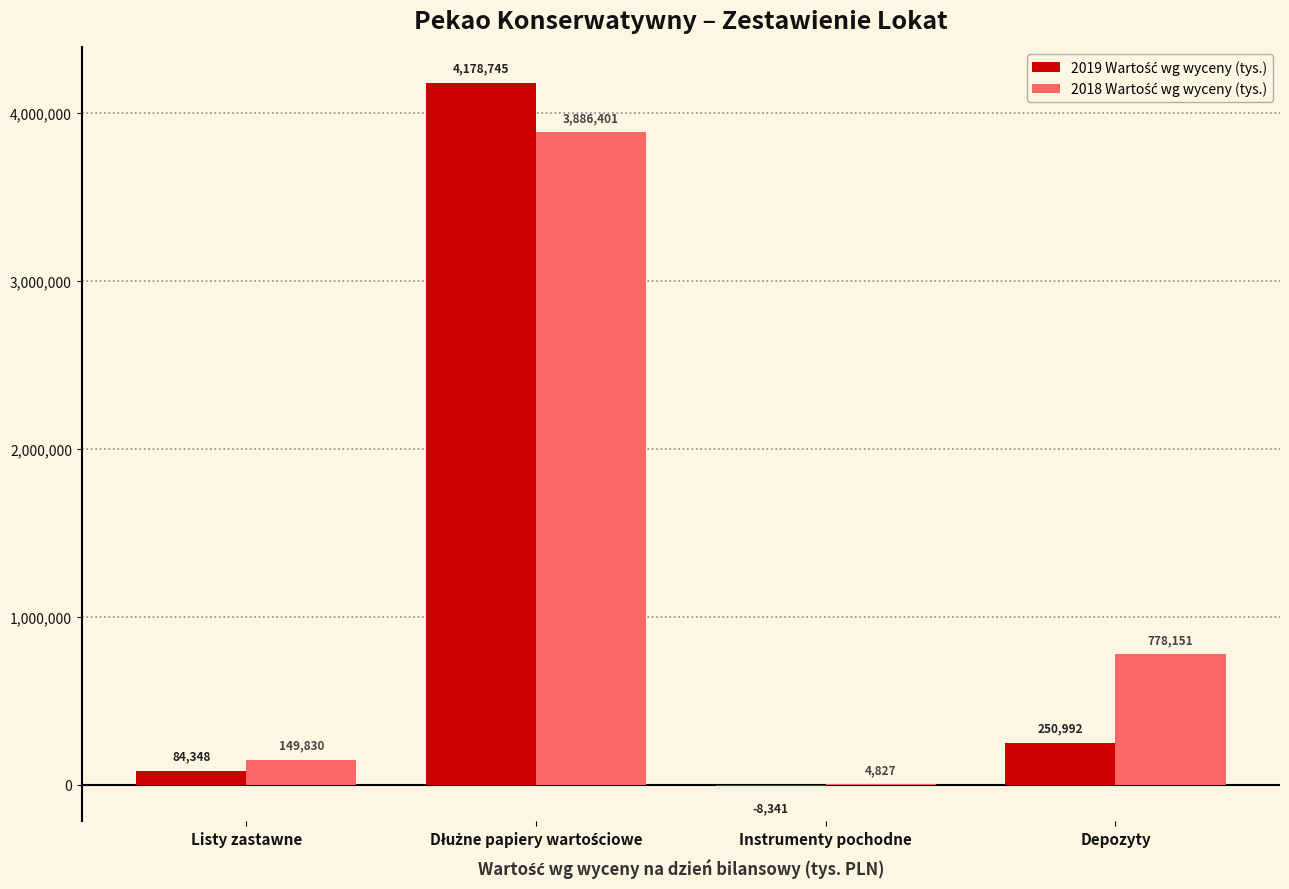

Are the bars horizontal?

No